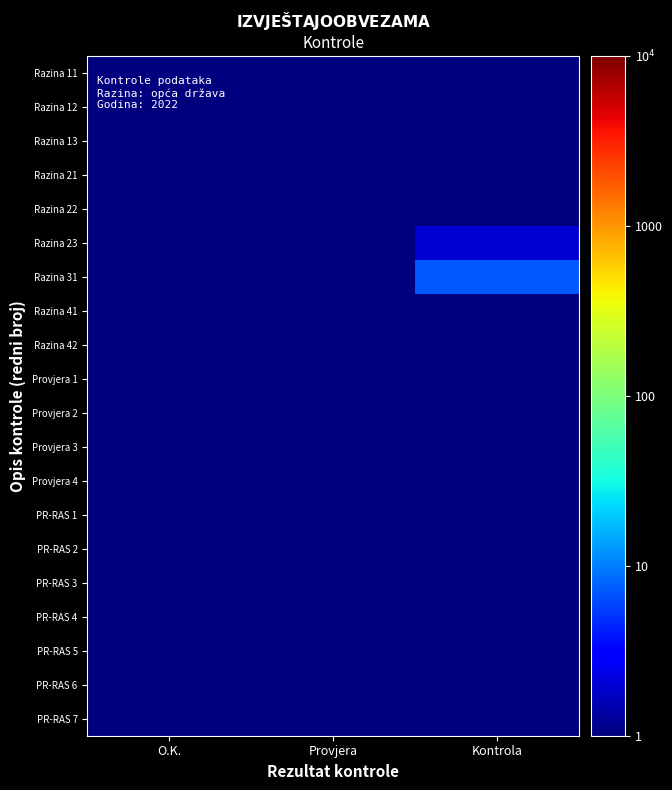

How many data points does each series have?

3